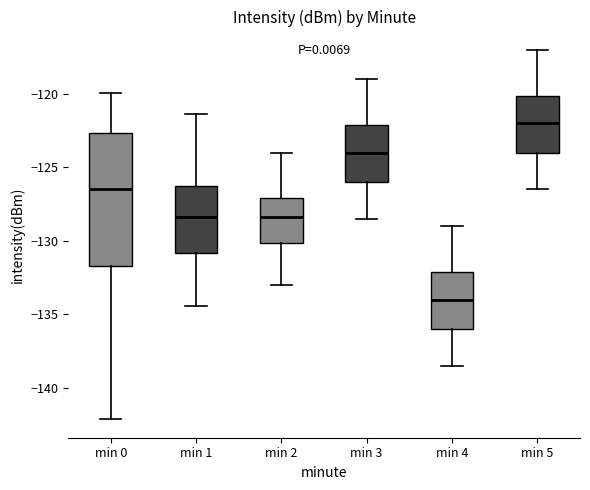

Where does the lower whisker of the box for min 5 end on the y-axis? The values are not printed on the chart, so give them approximately, as read against the axis.

-126.5